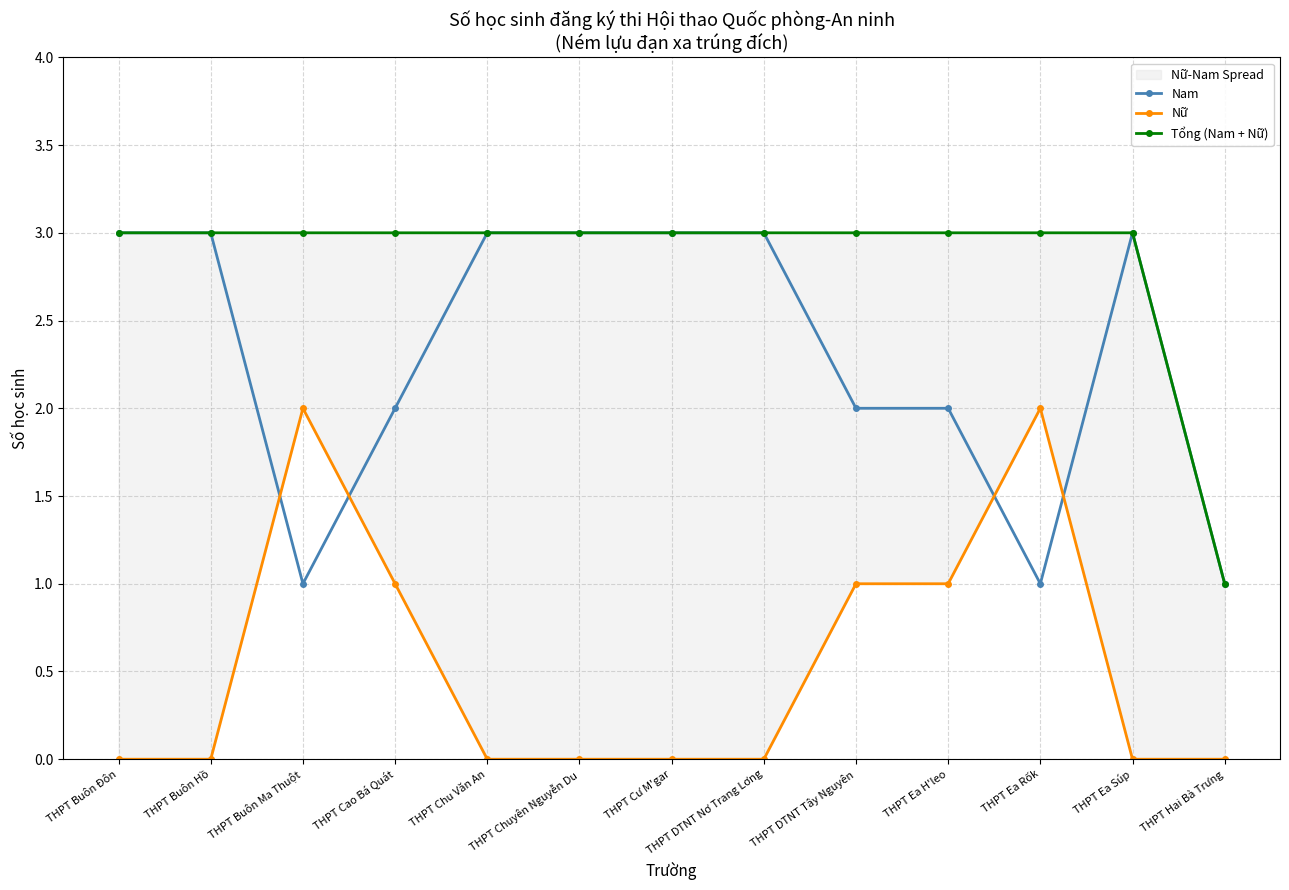

The value of Nam at THPT Ea Rốk is 1. True or false?

True